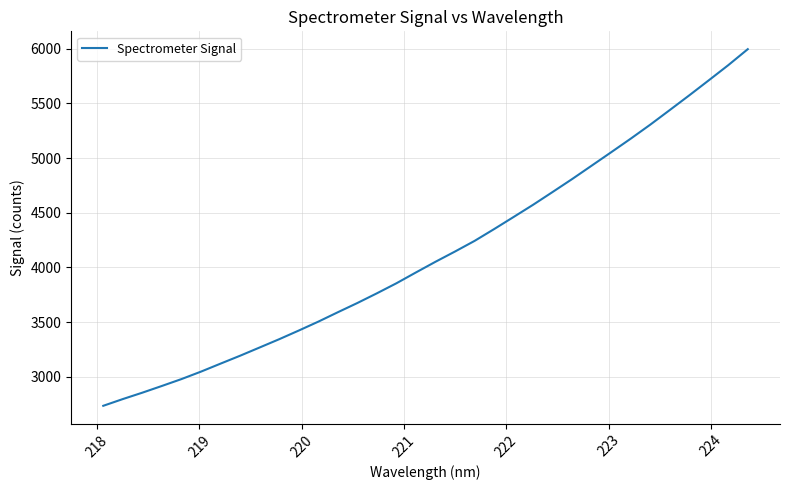

What is the sum of all values?

140383.1